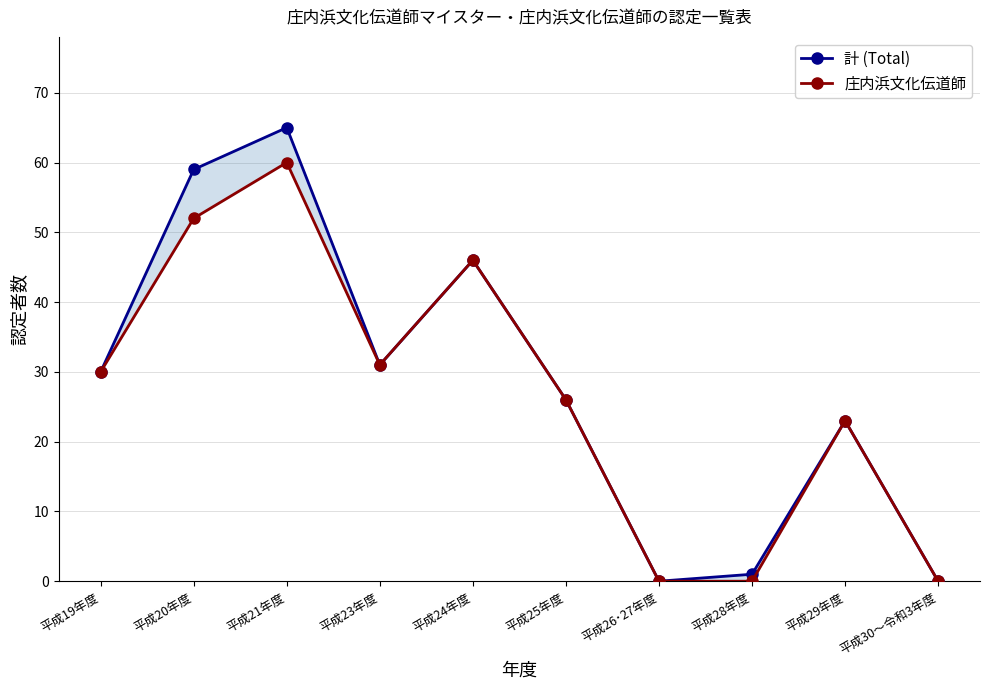

How many series are shown in this chart?

2